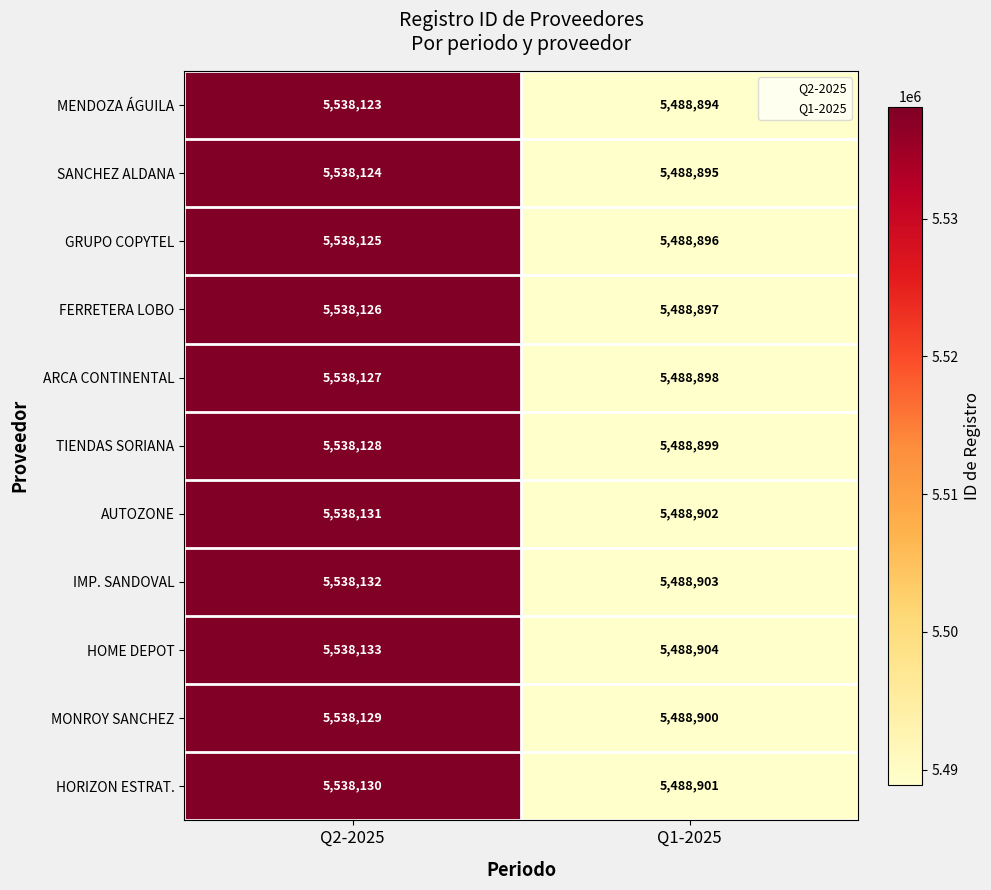

What is the spread (max minus min) of values at Q1-2025?

10